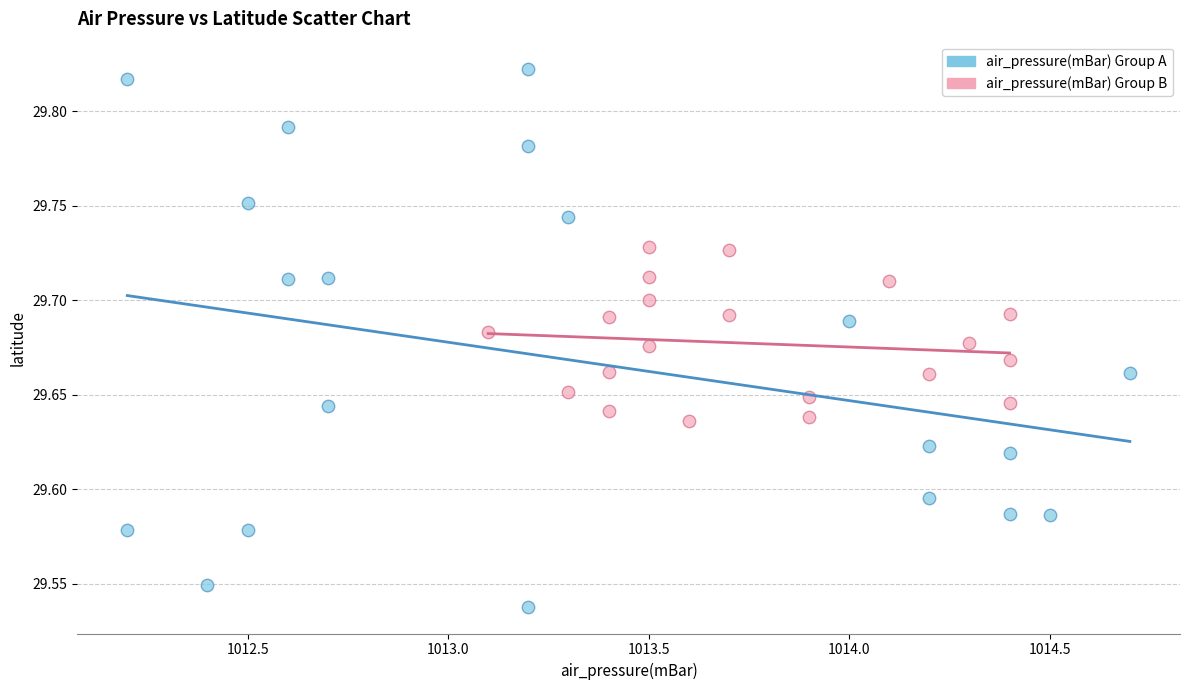

What are all the series names shown in the legend?

air_pressure(mBar) Group A, air_pressure(mBar) Group B